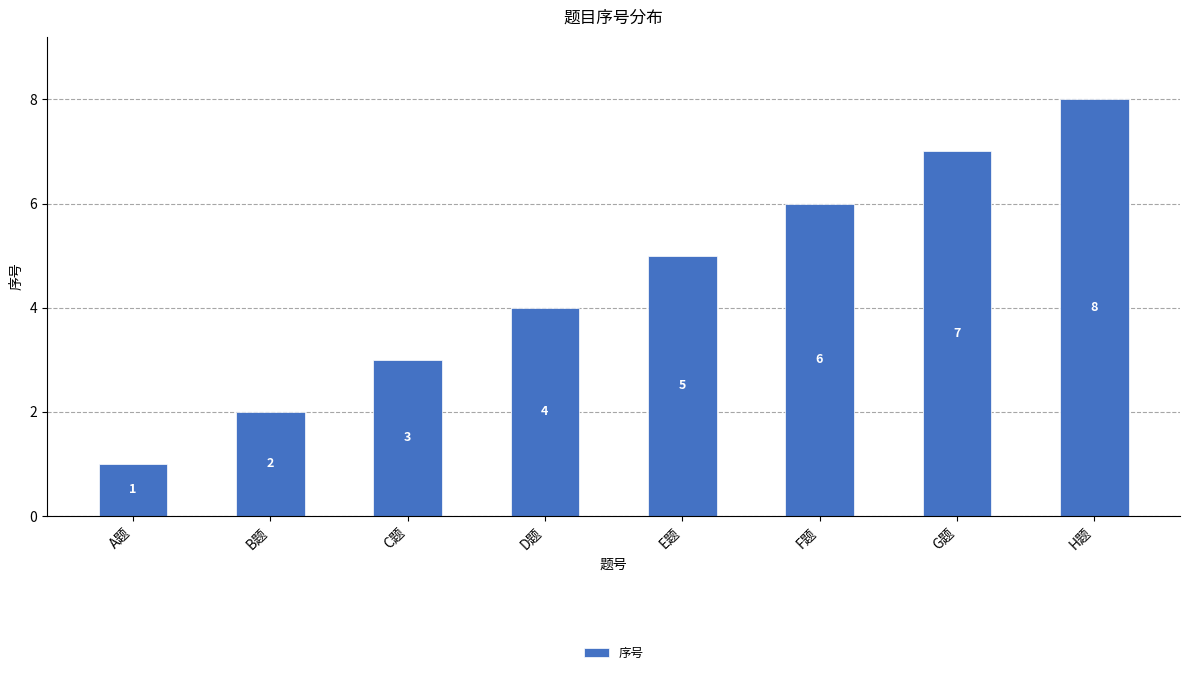

What is the label of the 4th bar from the left?

D题